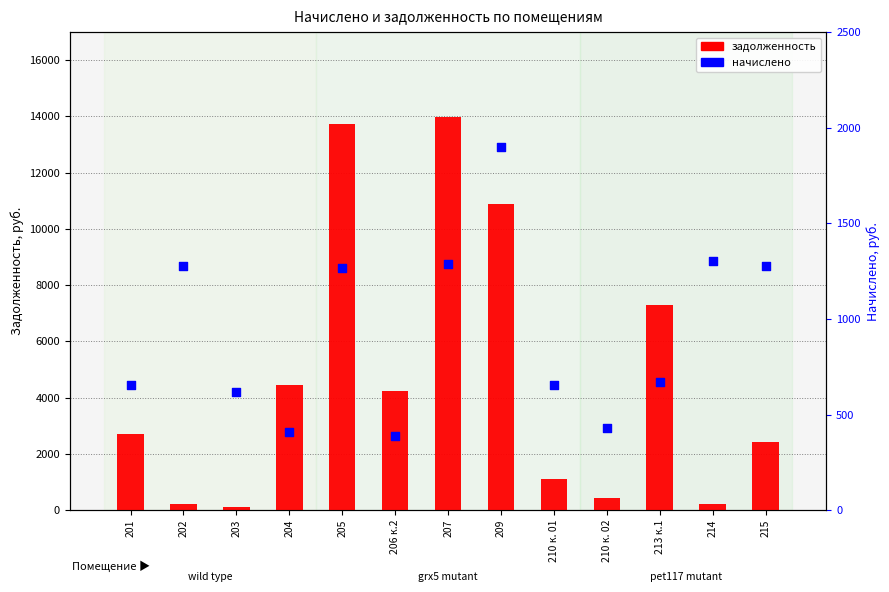

Which series has the widest spread of Y values?

задолженность